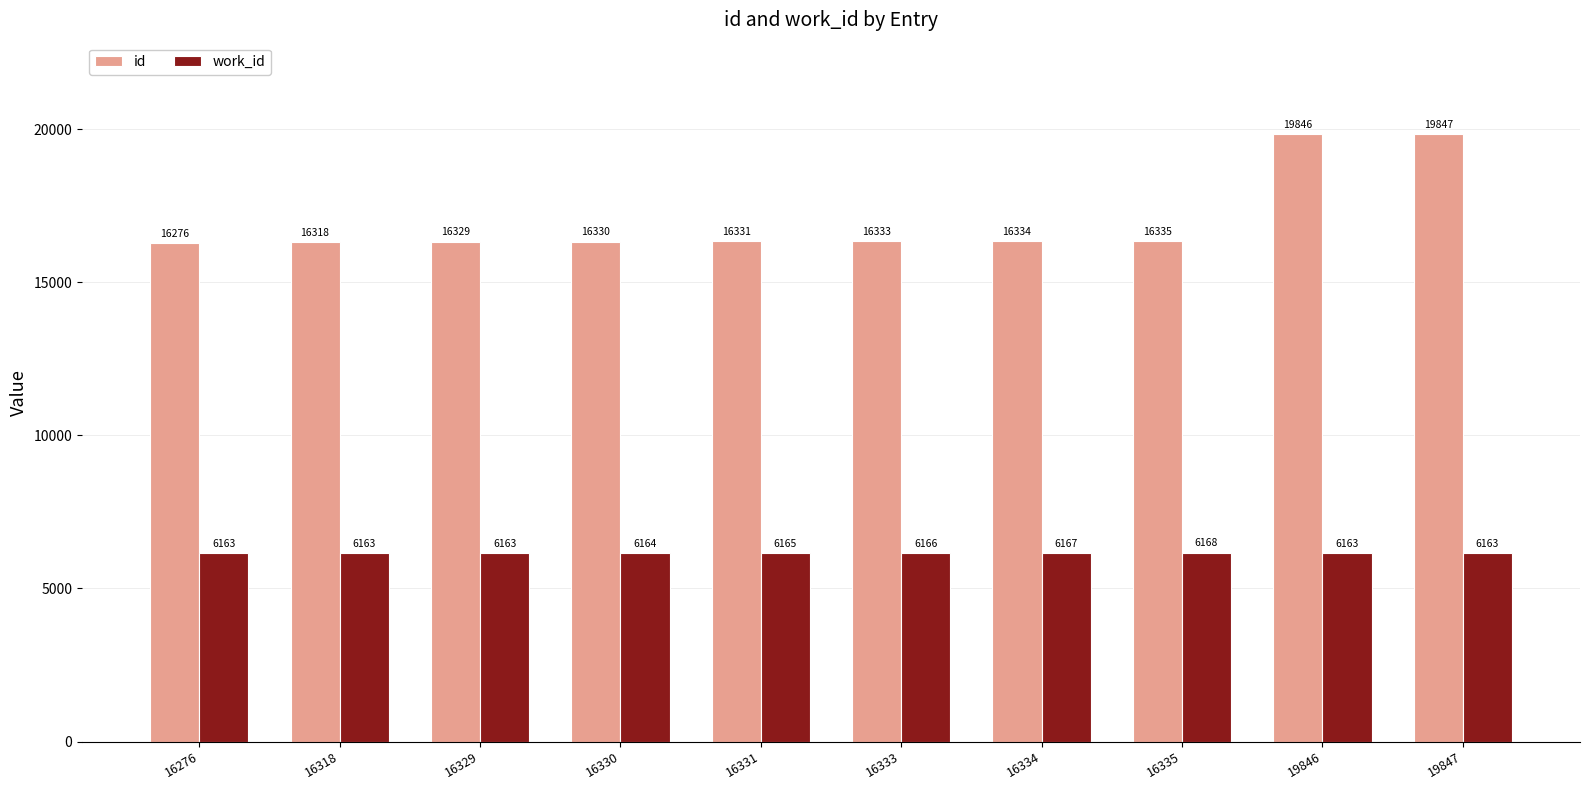

How many series are shown in this chart?

2